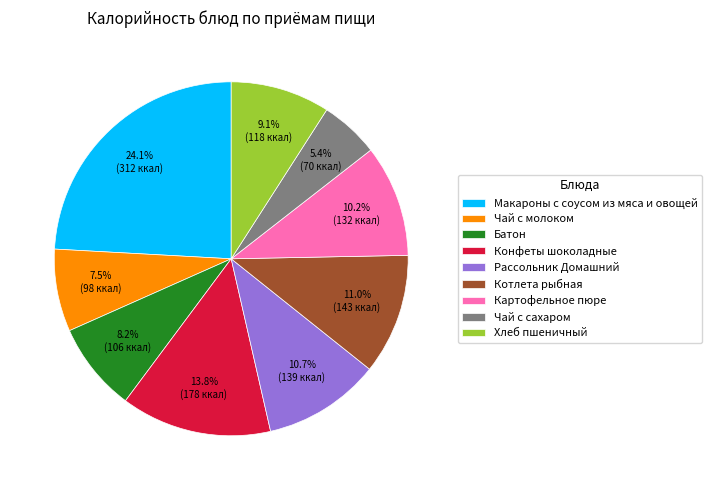

To the nearest percent, what portion does Картофельное пюре represent?

10%